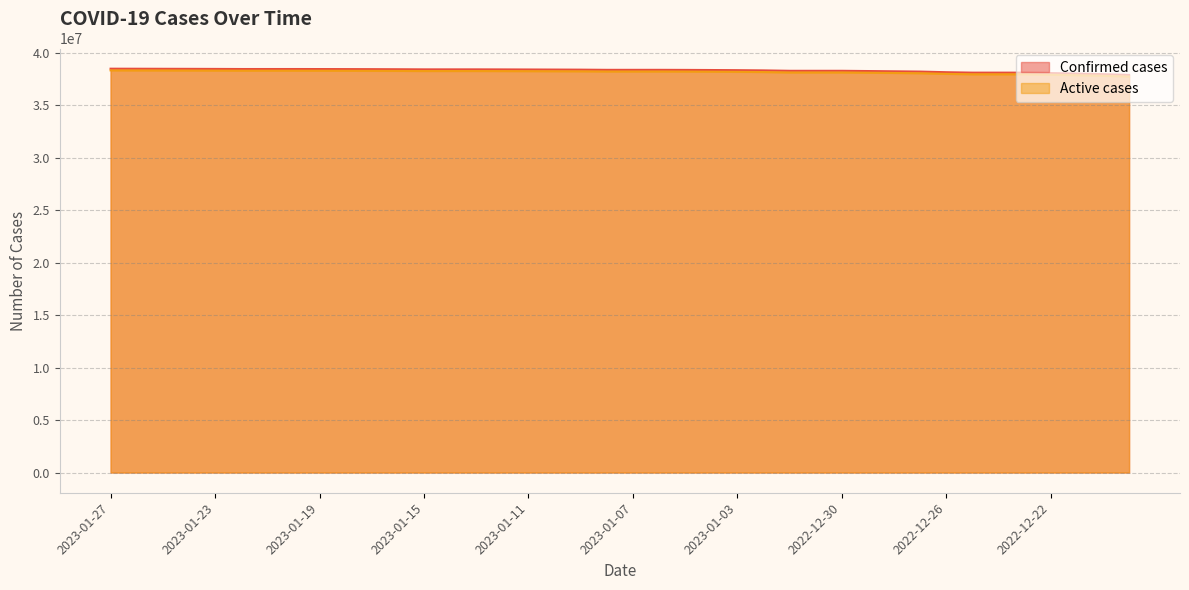

What is the difference between the Active cases values at 2022-12-21 and 2023-01-02?

304228